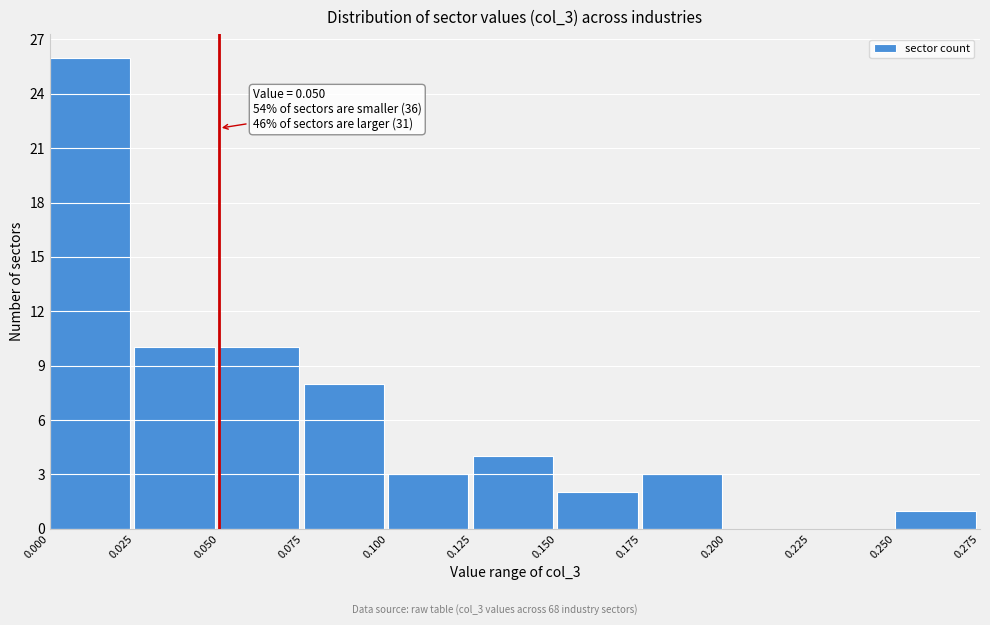

Over which range of the x-axis is the bar tallest?

0.000 to 0.025